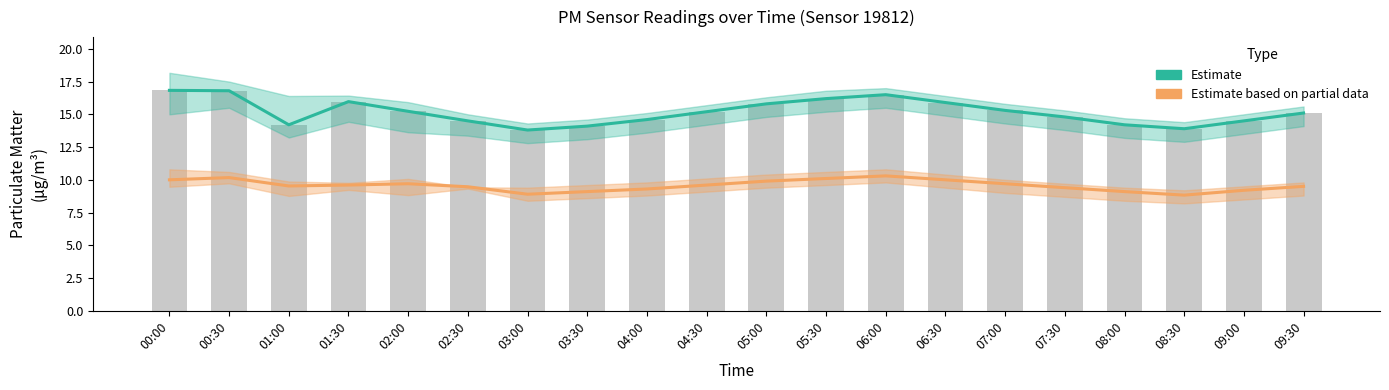

How many data points in P2 Estimate based on partial data are less than 9?

2